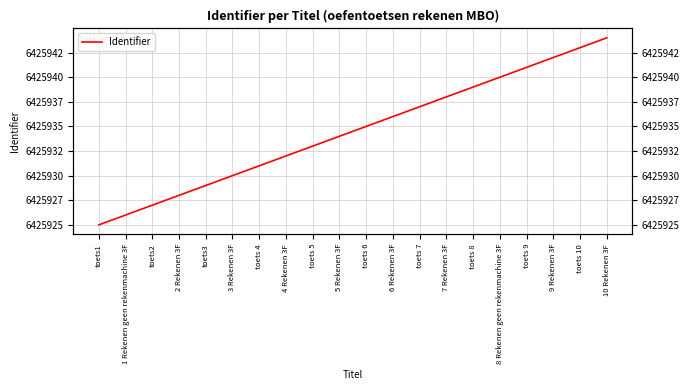

Which has a higher value, toets 4 or toets 7?

toets 7